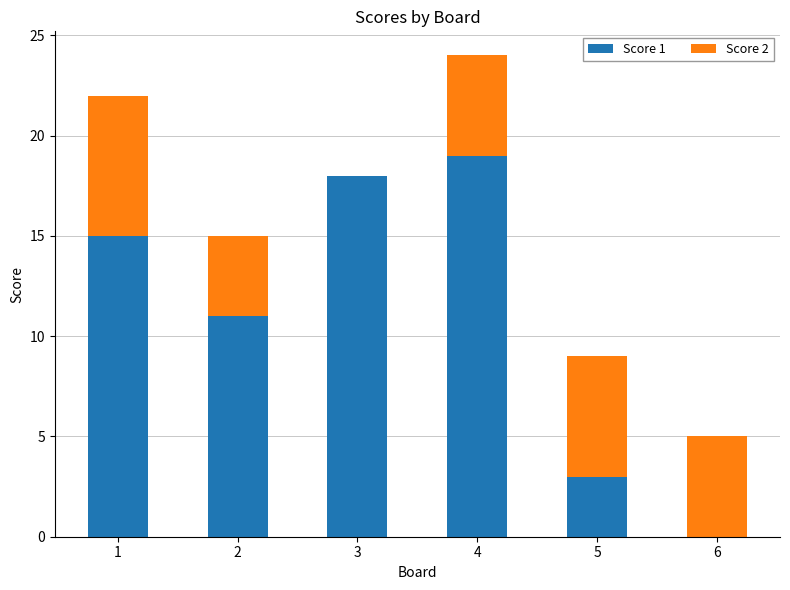

True or false: Score 1 has a value of 19 at 4.

True